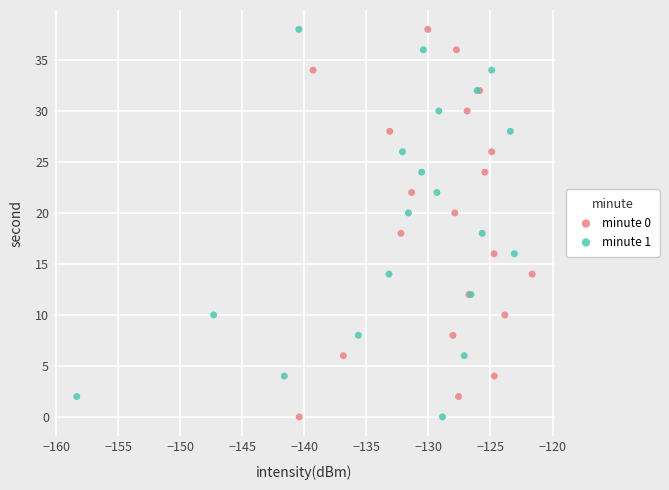

What are all the series names shown in the legend?

minute 0, minute 1